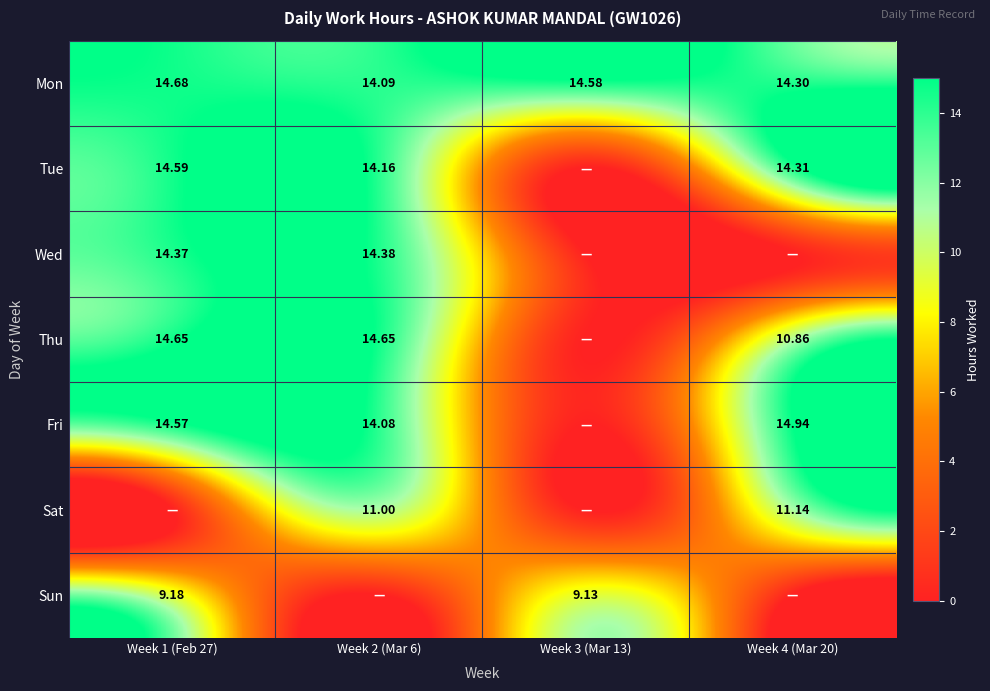

What is the difference between the maximum and minimum values in the Tue series?

14.6